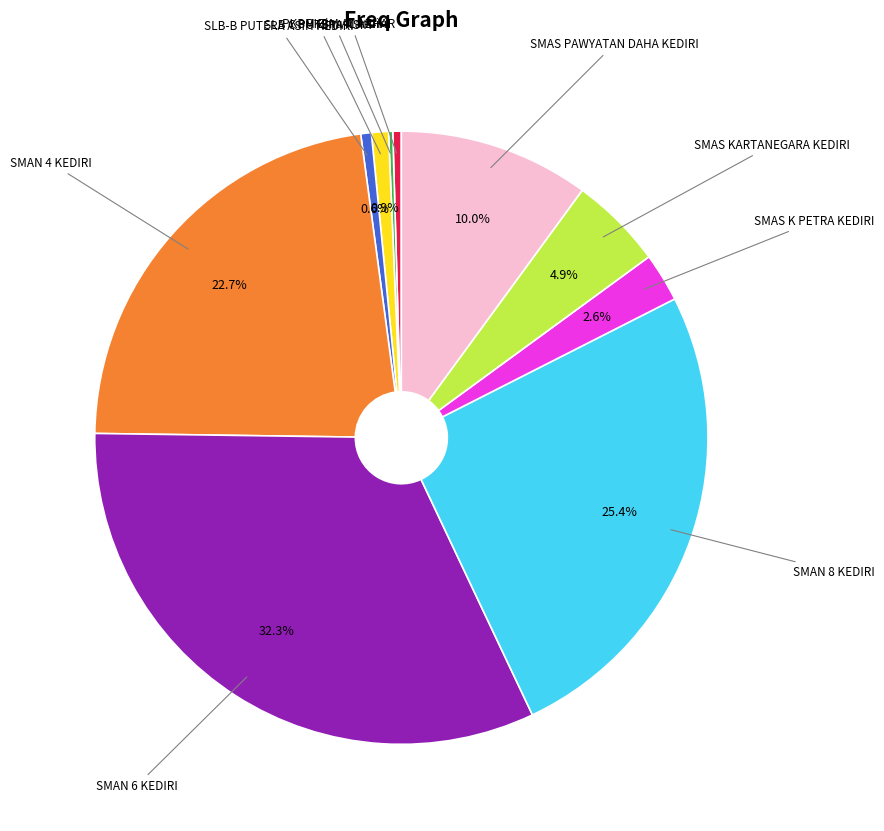

Does any single category account for the majority?

No